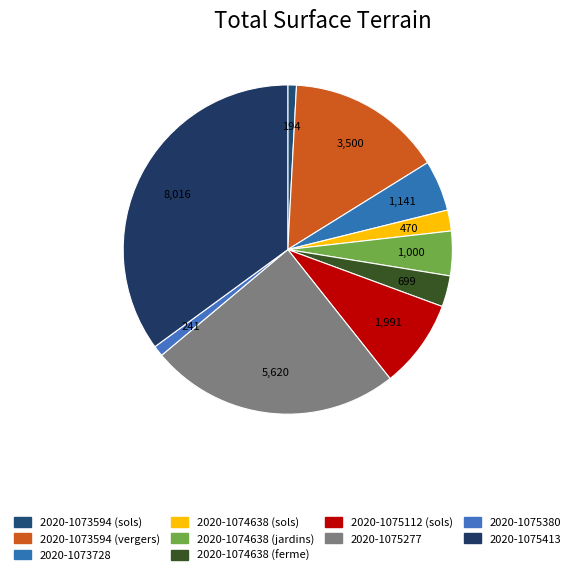

The 2020-1075380 slice represents 1% of the pie. True or false?

True